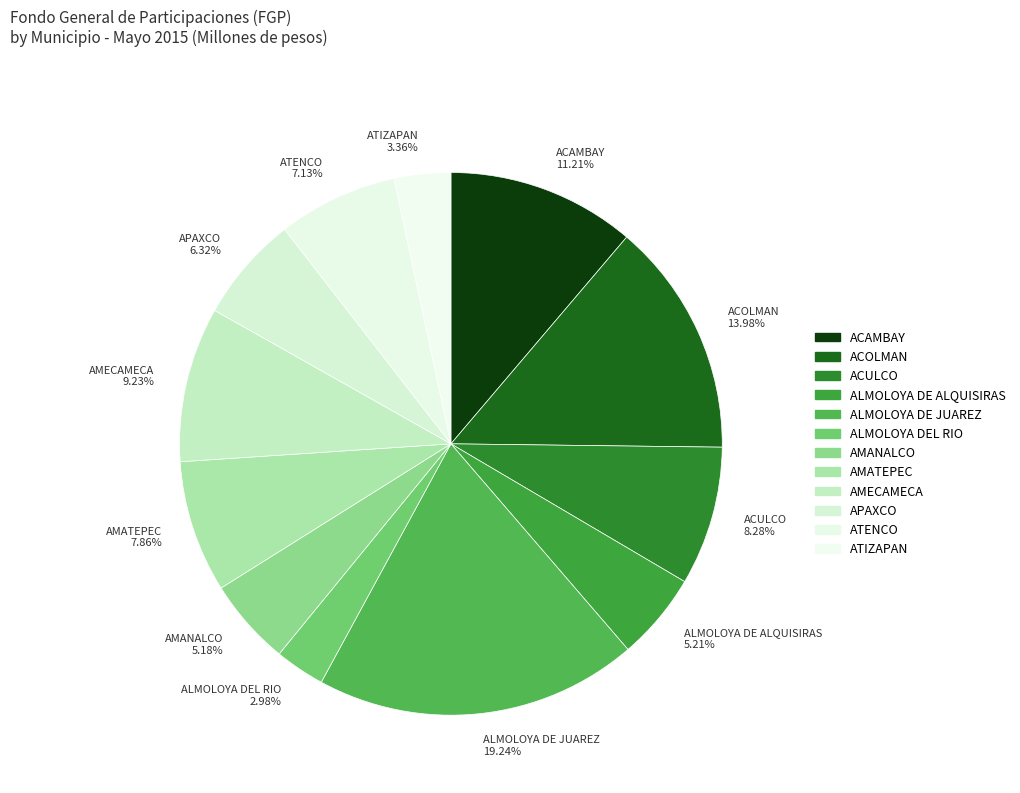

True or false: ALMOLOYA DE ALQUISIRAS accounts for 5% of the total.

True